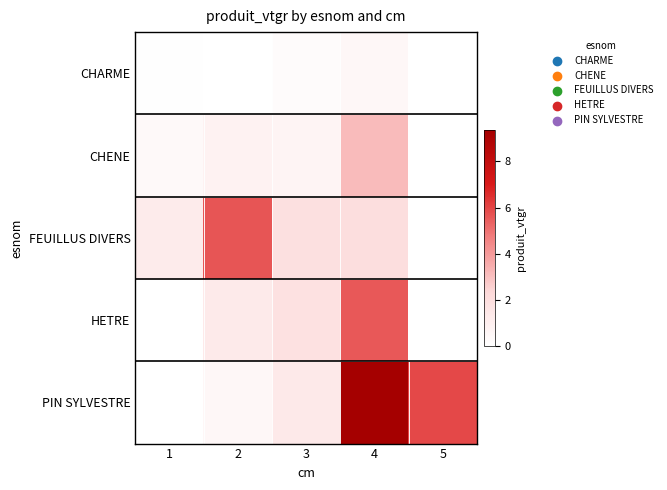

Which series has the largest total across all categories?

PIN SYLVESTRE